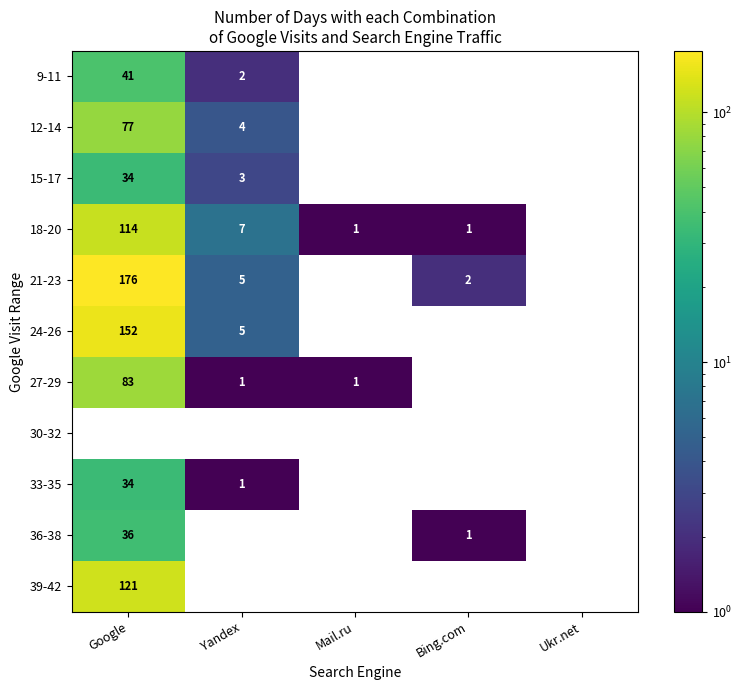

Which series has the largest range (max minus min)?

21-23